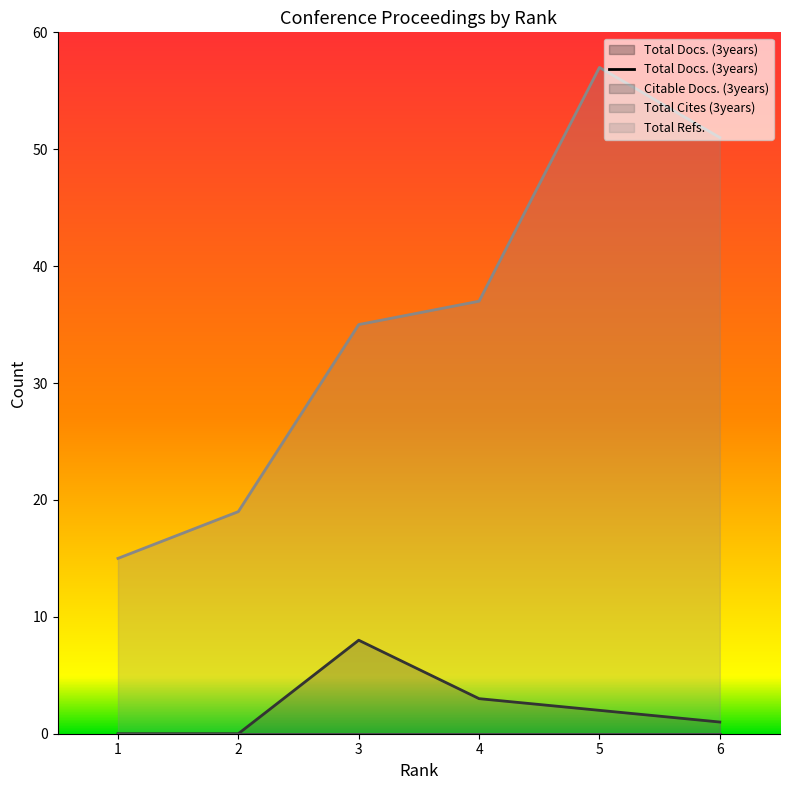

What is the greatest value displayed?

57